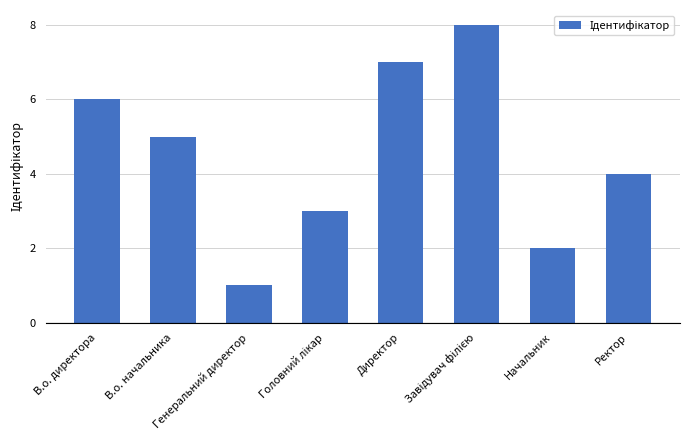

True or false: the data shows 4 at Ректор.

True